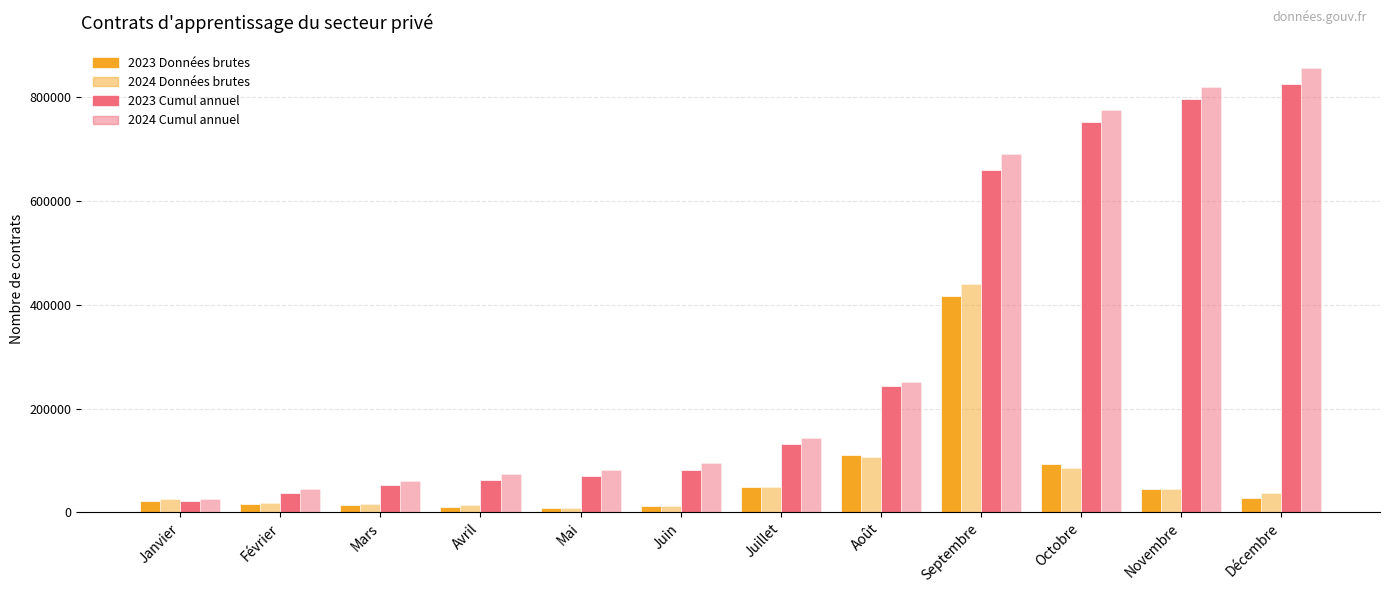

At which category is the sum across all series the highest?

Septembre